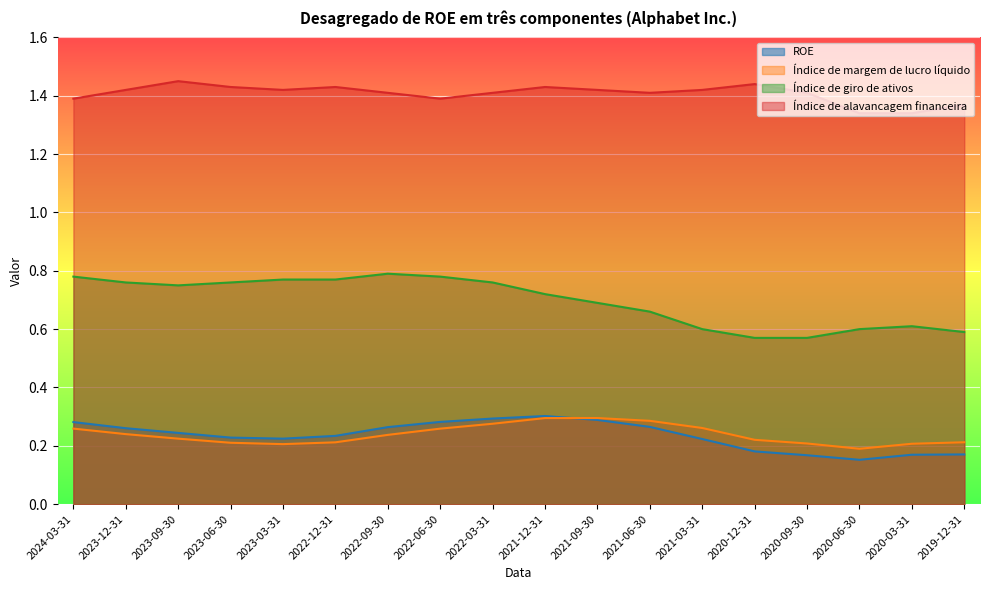

Between 2021-12-31 and 2023-09-30, which is larger?

2021-12-31